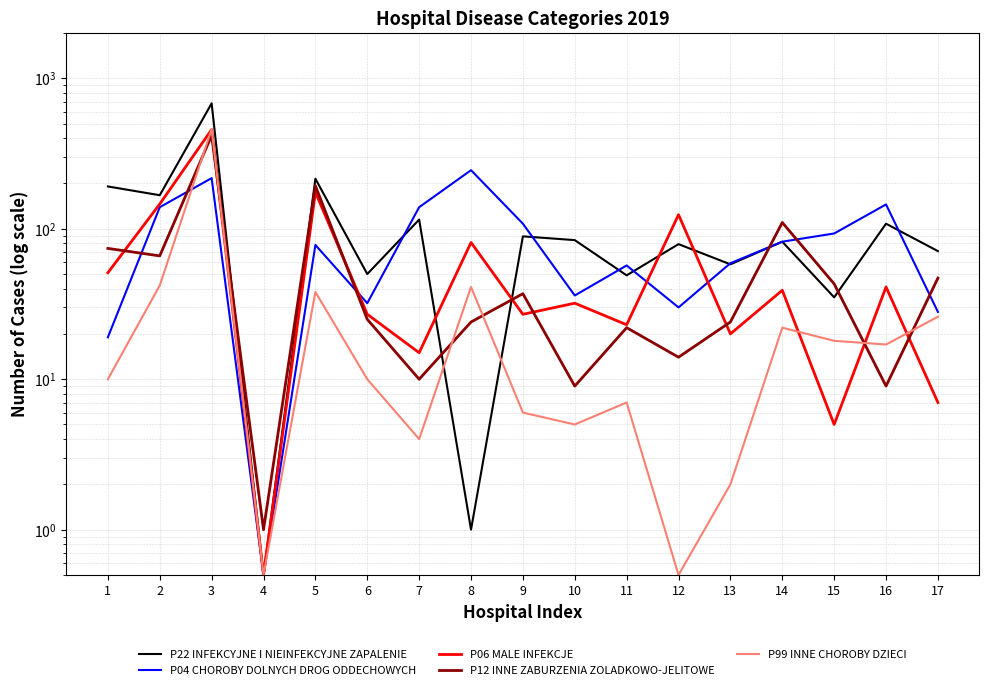

The value of P06 MALE INFEKCJE at 12 is 124.0. True or false?

True